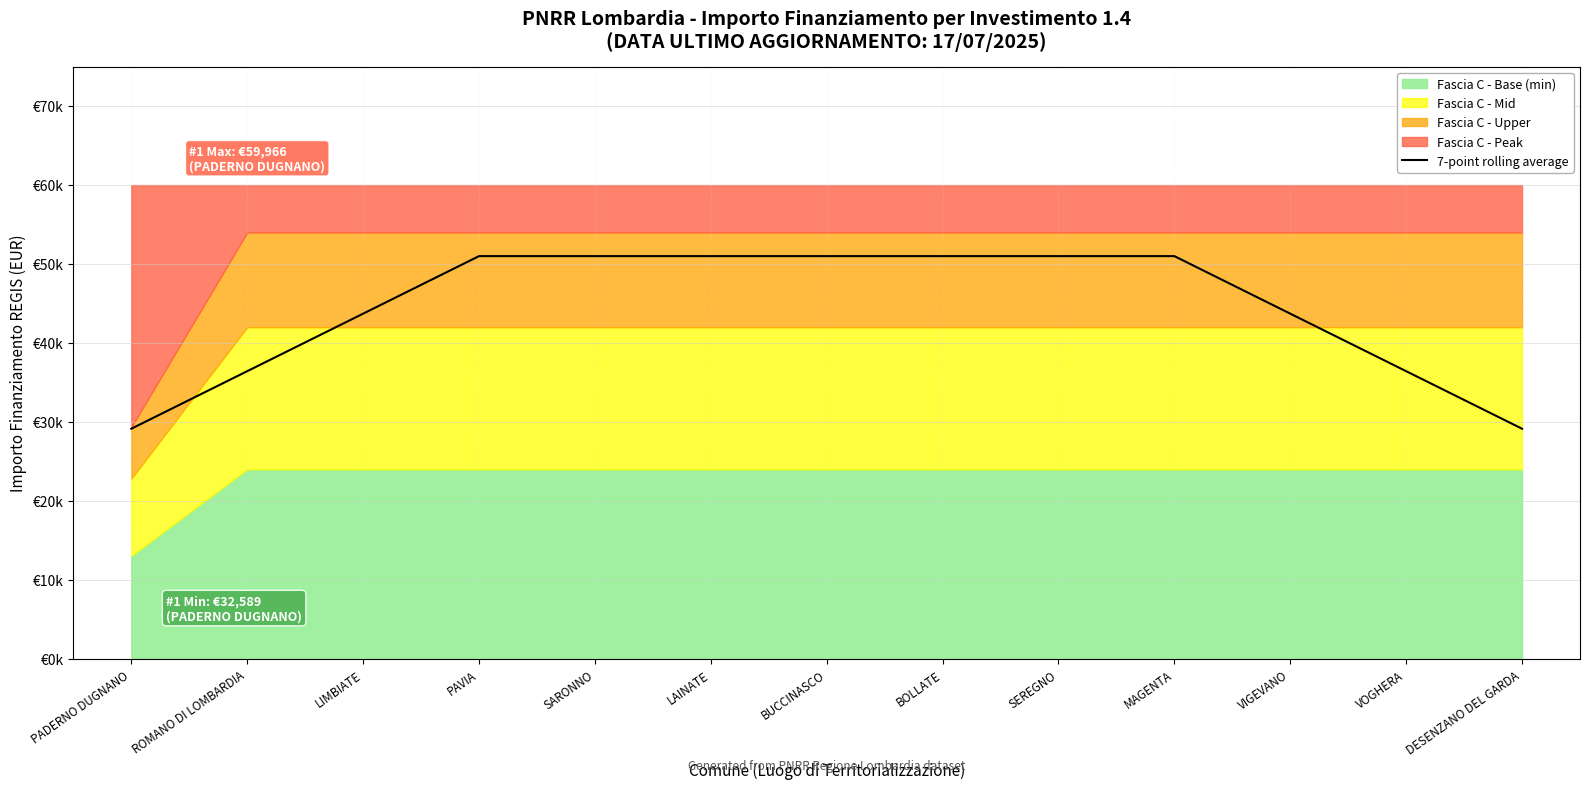

List the labels in order of value, smallest first.

PADERNO DUGNANO, DESENZANO DEL GARDA, ROMANO DI LOMBARDIA, VOGHERA, LIMBIATE, VIGEVANO, PAVIA, SARONNO, LAINATE, BUCCINASCO, BOLLATE, SEREGNO, MAGENTA